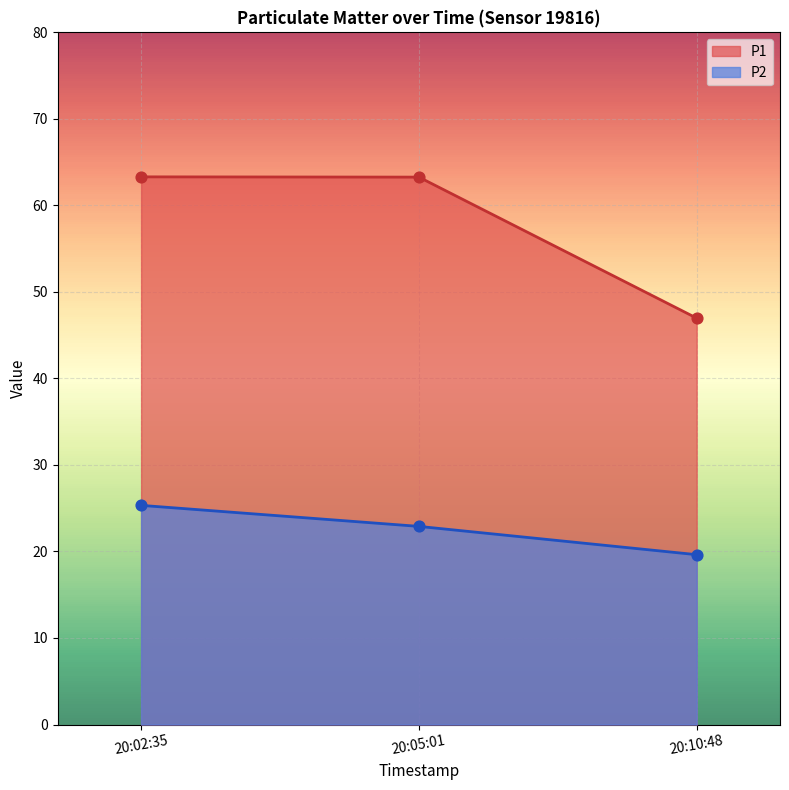

At which category is the sum across all series the highest?

20:02:35